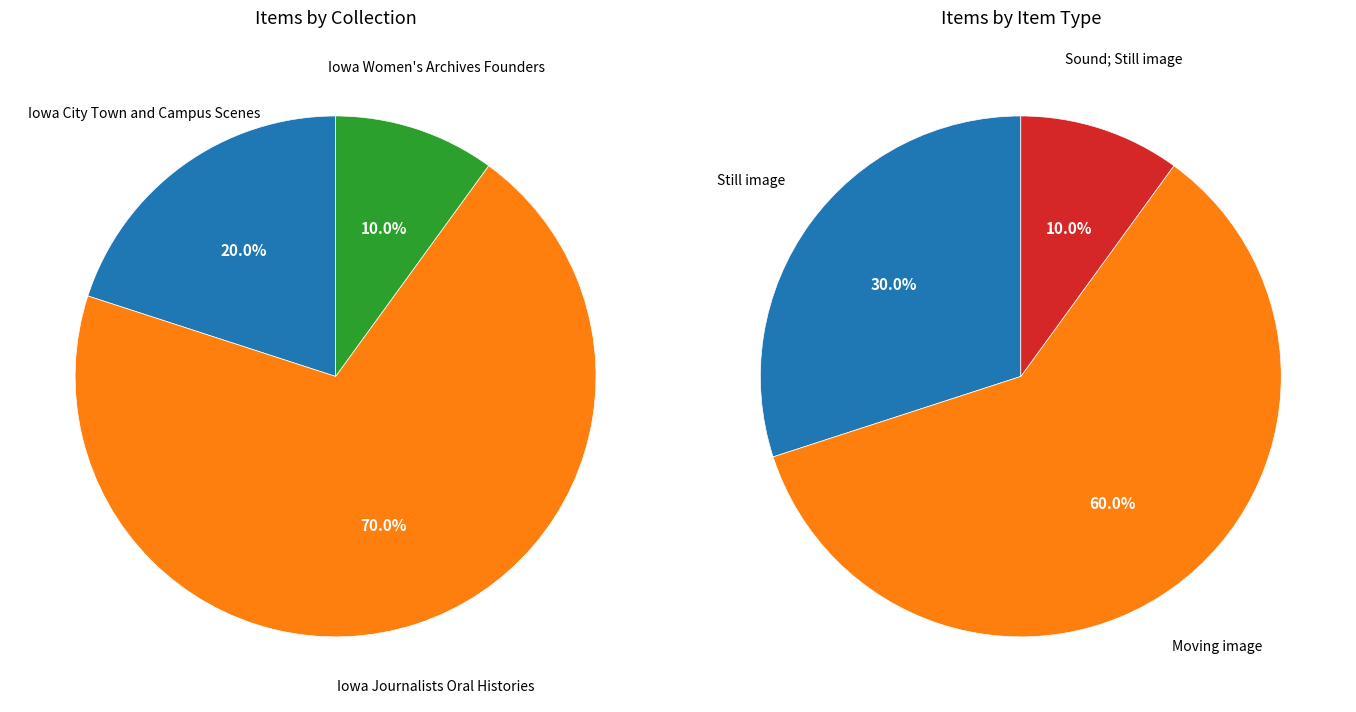

Which category has the biggest portion of the pie?

Iowa Journalists Oral Histories